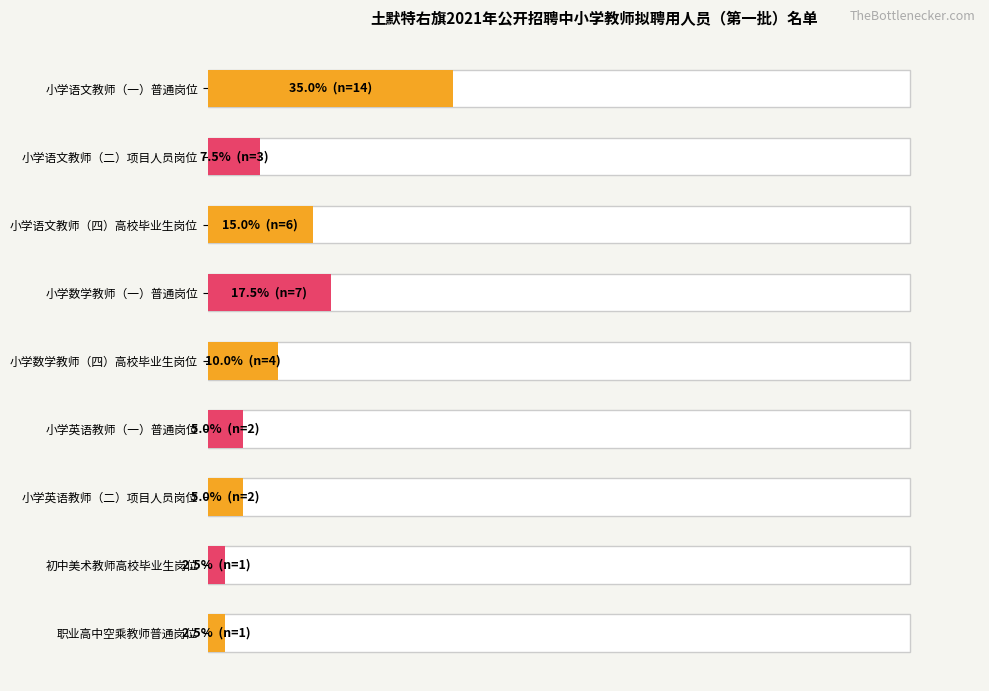

What is the value of the 1st bar from the left?

35.0